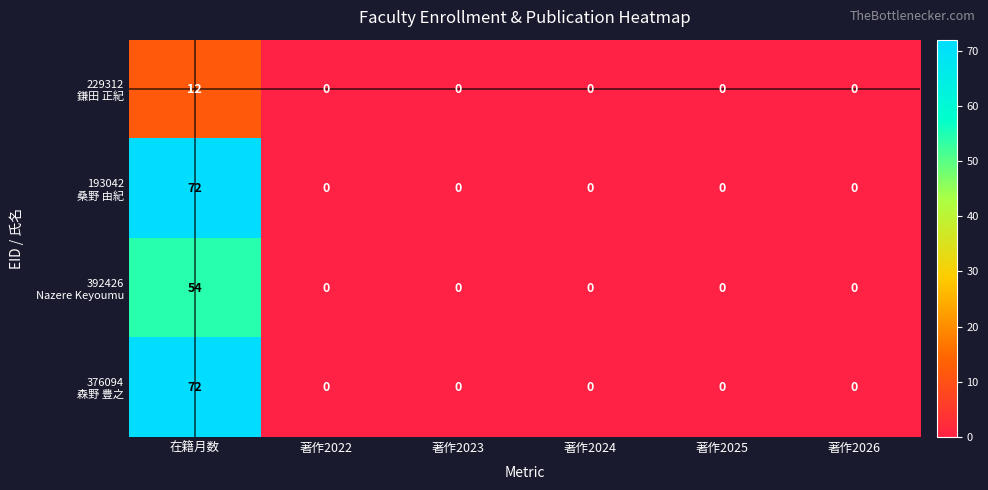

At which category is the sum across all series the highest?

在籍月数